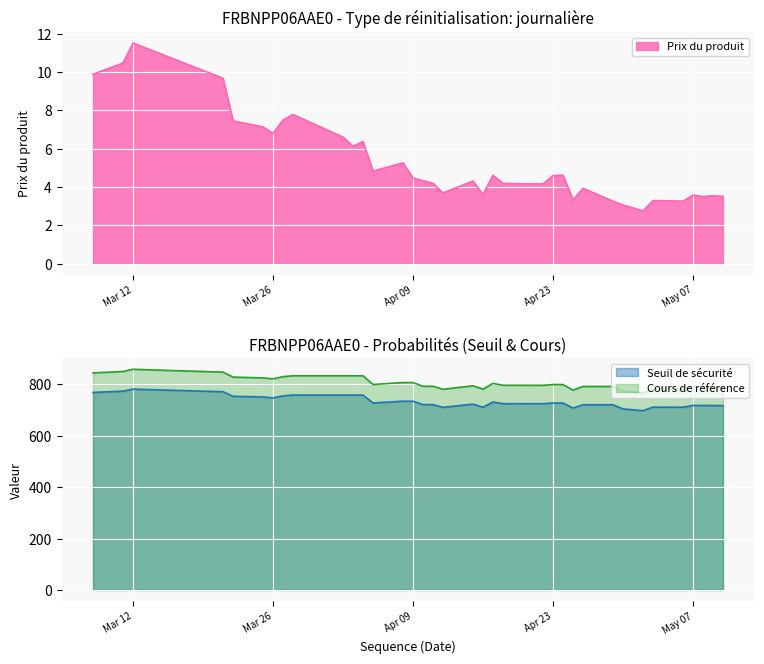

What are all the series names shown in the legend?

Prix du produit, Seuil de securite, Cours de reference